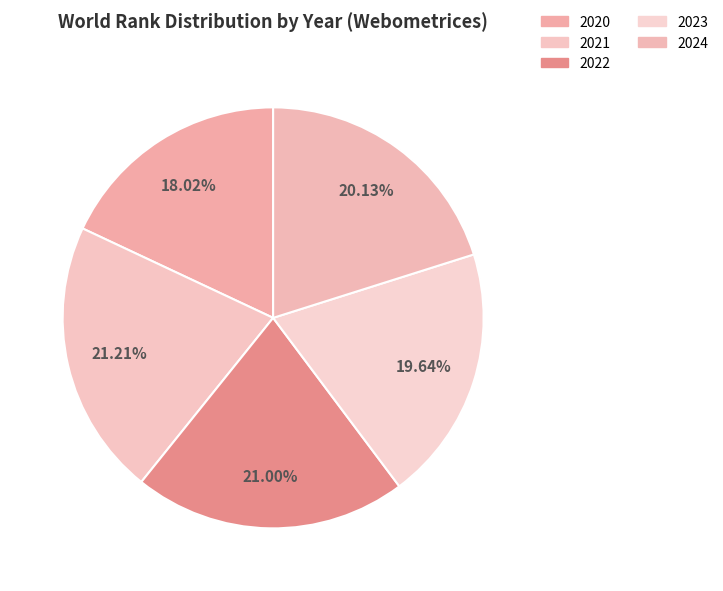

Rank the categories by value from lowest to highest.

2020, 2023, 2024, 2022, 2021